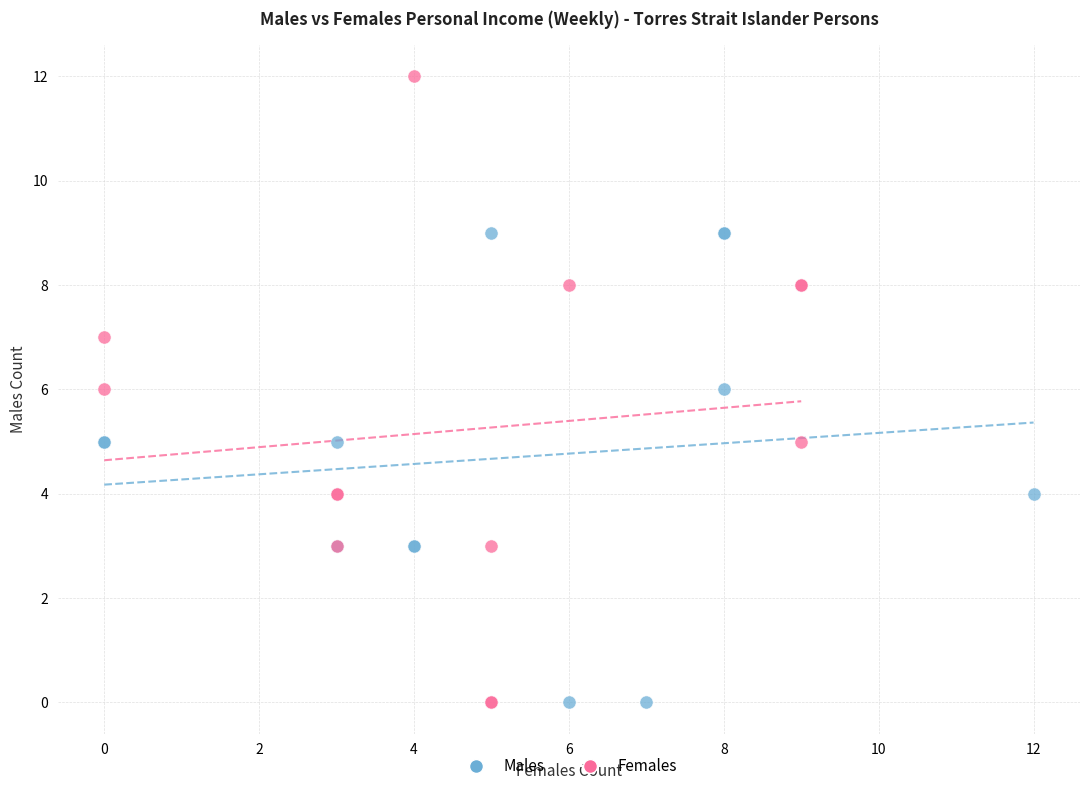

Which series reaches the maximum Y coordinate?

Females